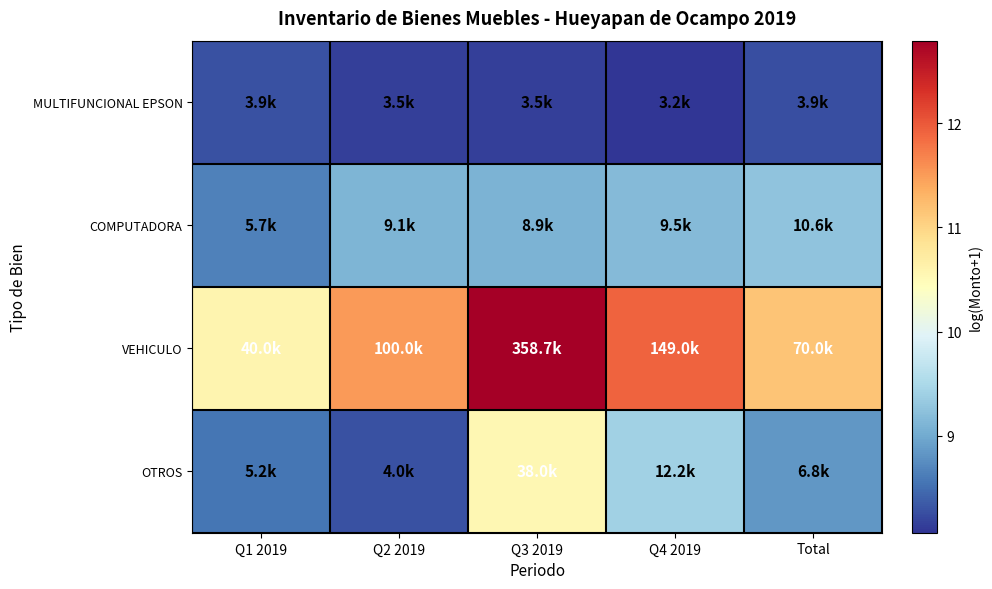

What is the total value across all series at Total?

37.5